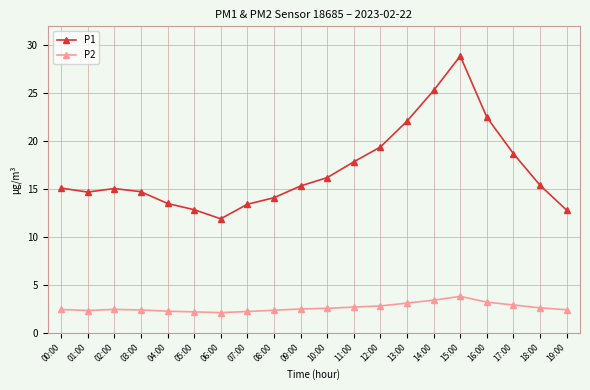

True or false: P2 has a value of 2.5 at 09:00.

True